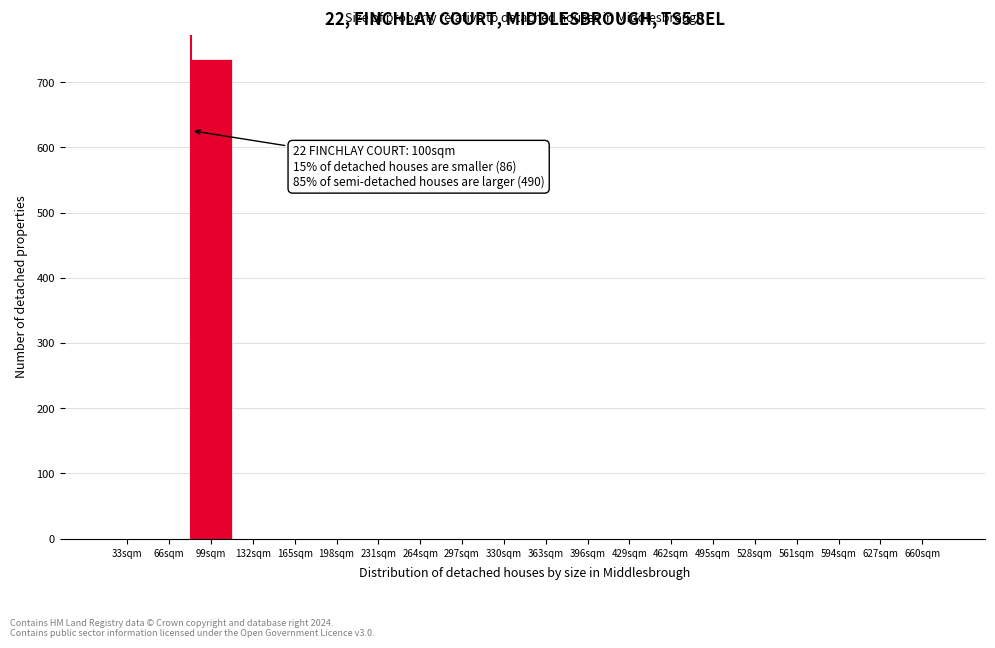

Reading right to left, list all the values displayed in this chart.

660sqm=0	627sqm=0	594sqm=0	561sqm=0	528sqm=0	495sqm=0	462sqm=0	429sqm=0	396sqm=0	363sqm=0	330sqm=0	297sqm=0	264sqm=0	231sqm=0	198sqm=0	165sqm=0	132sqm=0	99sqm=736	66sqm=0	33sqm=0